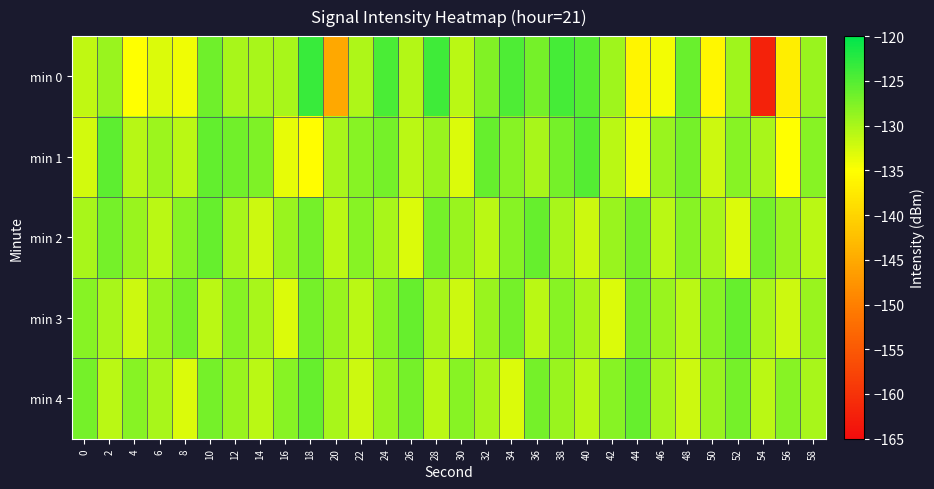

Which series has the widest spread of values?

min 0